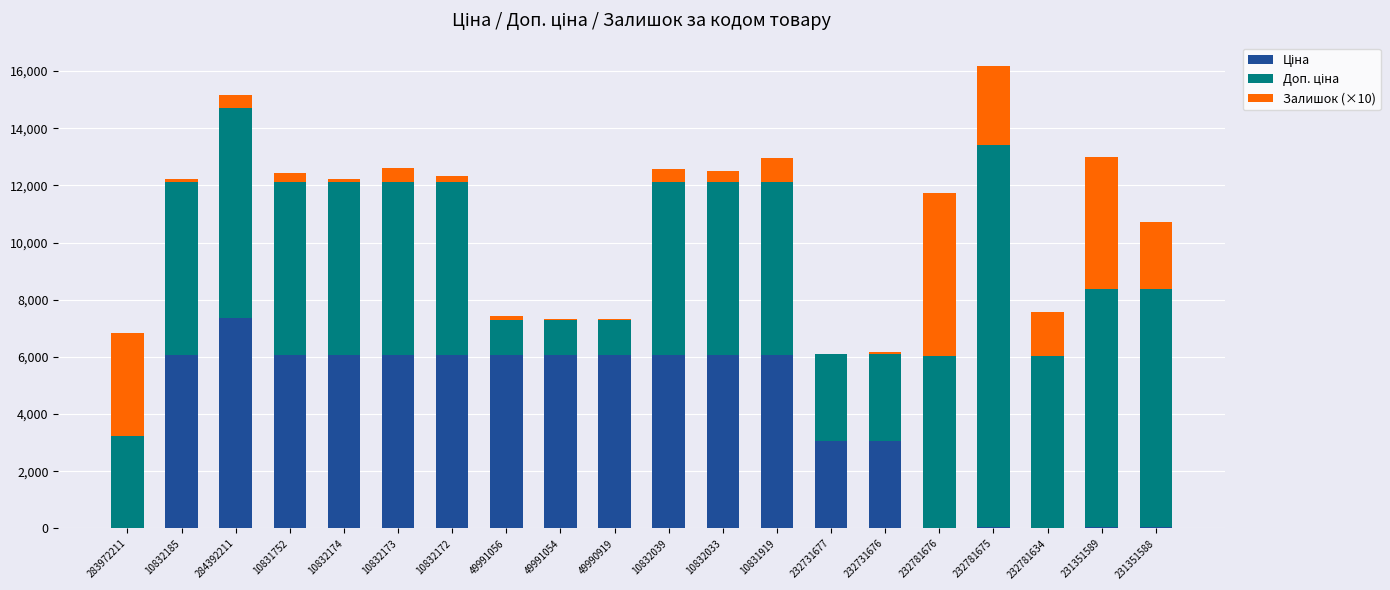

How many categories are shown in the chart?

20